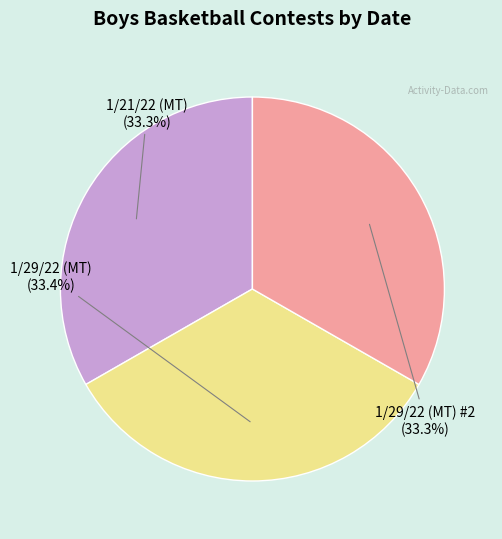

Does 1/29/22 (MT) #2 account for over 50% of the chart?

No